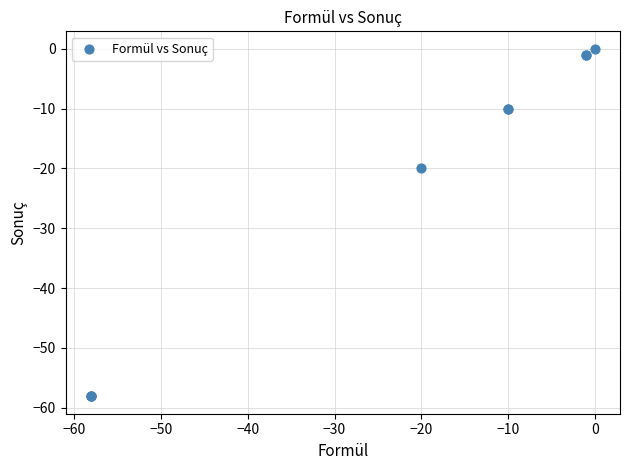

What Y value in the scatter plot is closest to -29?

-20.0